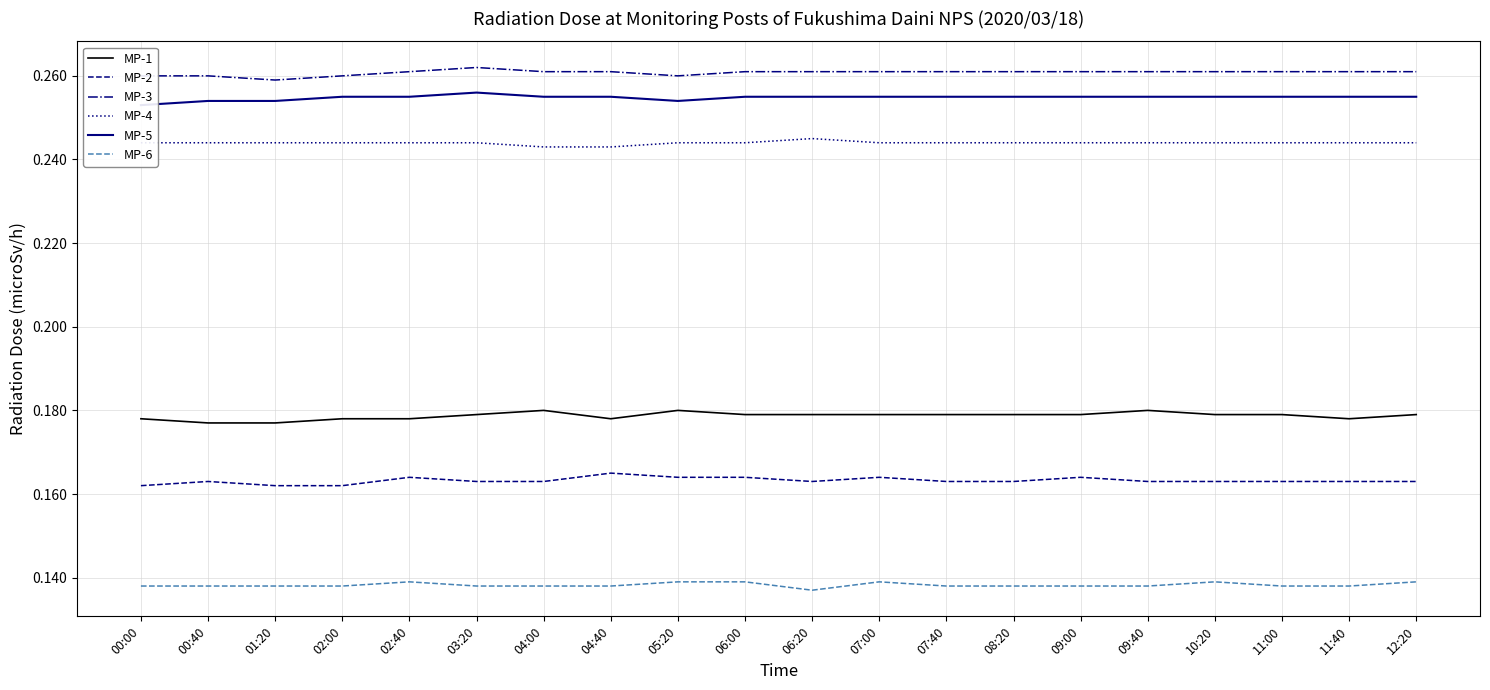

Read the MP-6 value at 00:40.

0.1